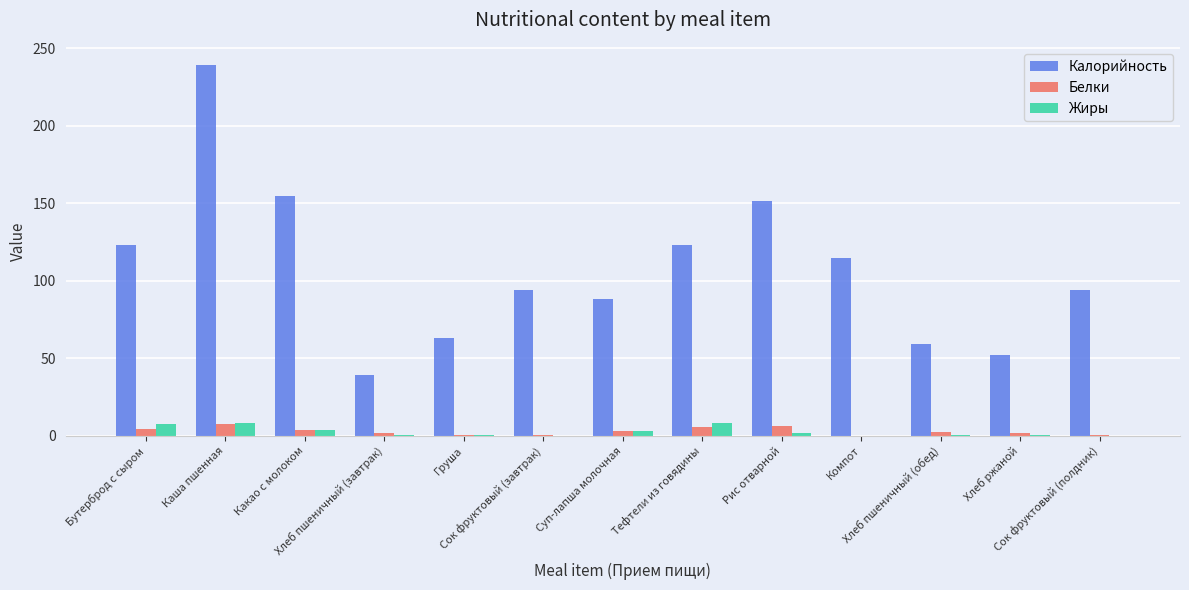

What are all the series names shown in the legend?

Калорийность, Белки, Жиры